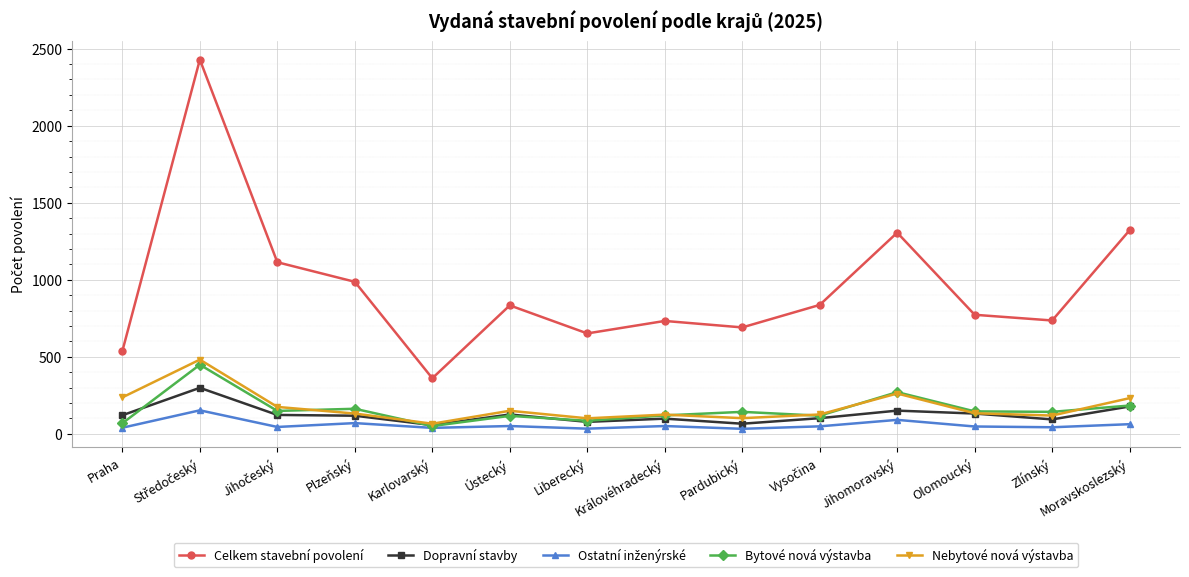

What is the label of the 10th point from the right?

Karlovarský